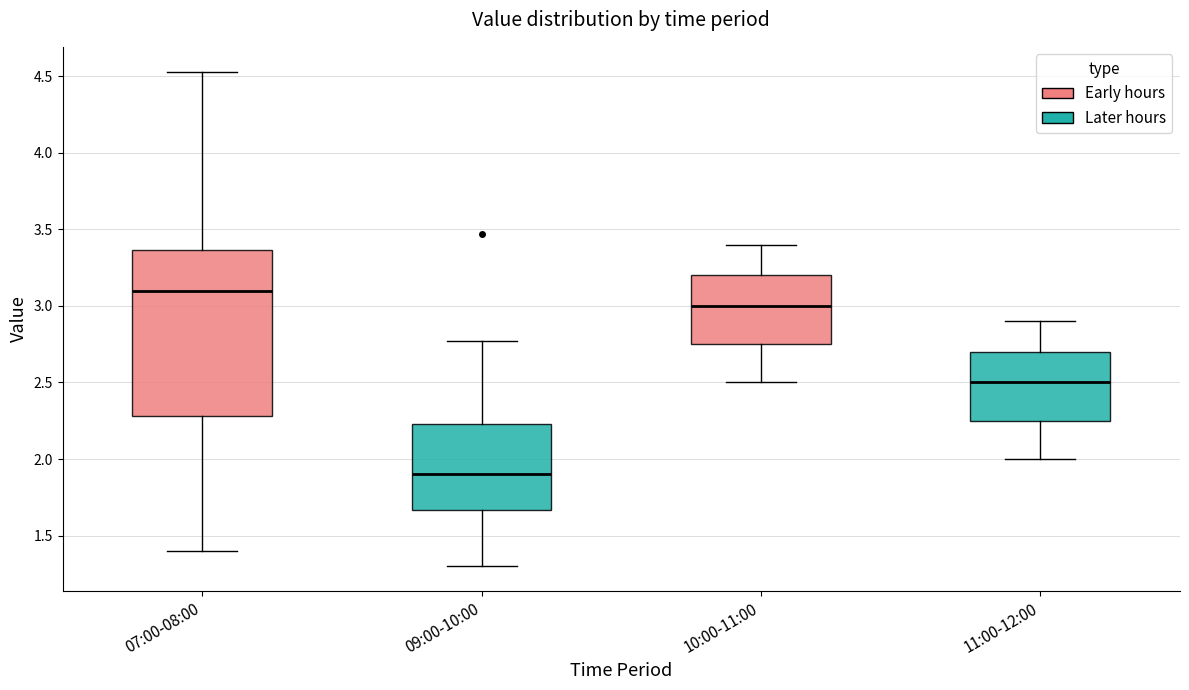

Where does the upper whisker of the box for 11:00-12:00 end on the y-axis? The values are not printed on the chart, so give them approximately, as read against the axis.

2.90